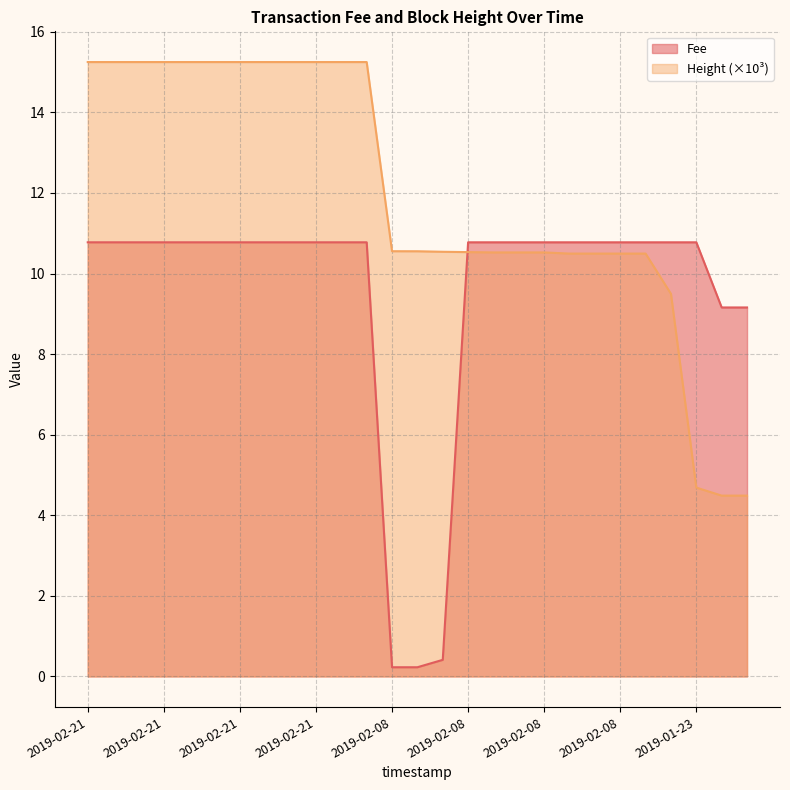

How many values in the Fee series are below 10?

5